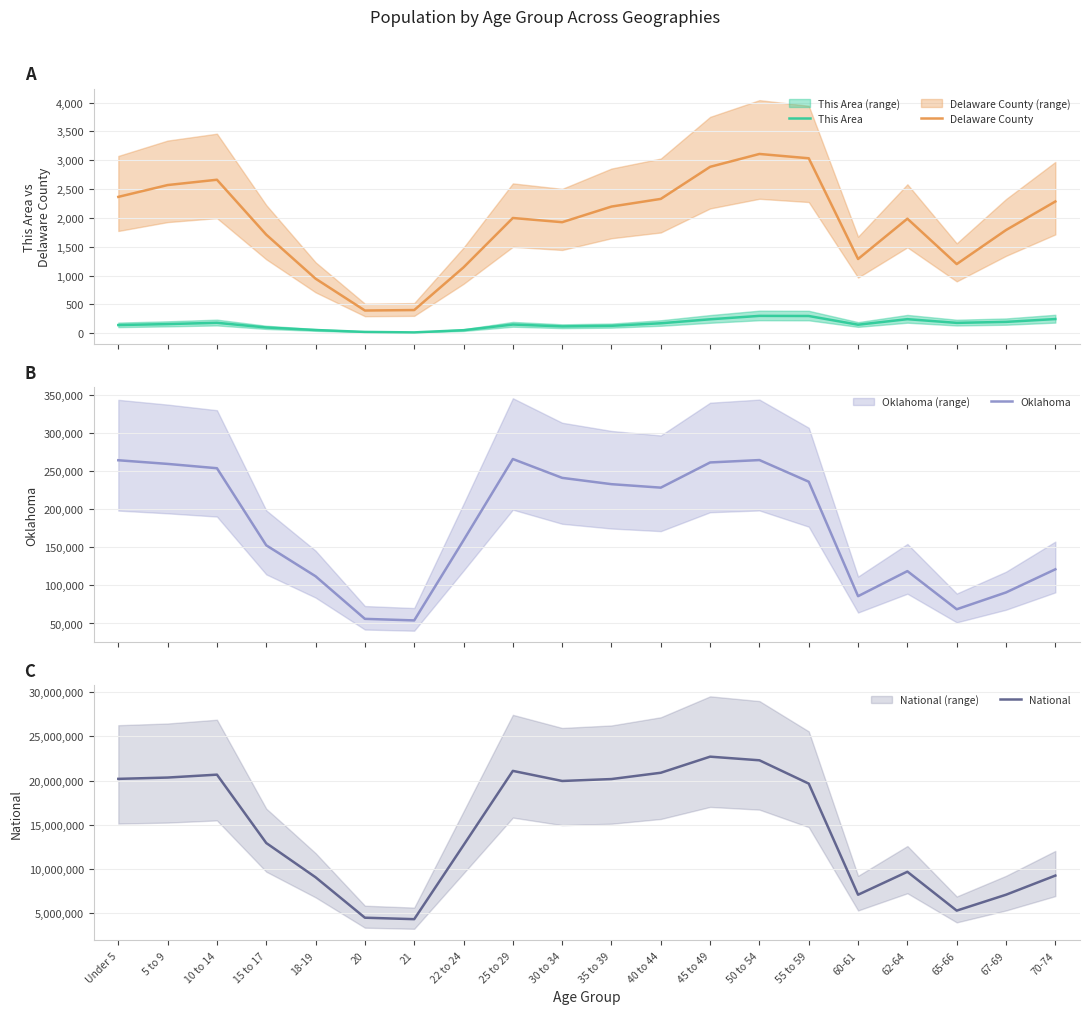

Reading left to right, extract all data points from this chart.

This Area: Under 5=143	5 to 9=160	10 to 14=182	15 to 17=101	18-19=57	20=24	21=16	22 to 24=54	25 to 29=152	30 to 34=120	35 to 39=130	40 to 44=174	45 to 49=243	50 to 54=302	55 to 59=300	60-61=149	62-64=245	65-66=181	67-69=198	70-74=247
Delaware County: Under 5=2365	5 to 9=2570	10 to 14=2662	15 to 17=1710	18-19=947	20=395	21=403	22 to 24=1143	25 to 29=1999	30 to 34=1926	35 to 39=2197	40 to 44=2330	45 to 49=2886	50 to 54=3109	55 to 59=3034	60-61=1288	62-64=1987	65-66=1200	67-69=1790	70-74=2285
Oklahoma: Under 5=264126	5 to 9=259336	10 to 14=253664	15 to 17=152540	18-19=111944	20=56068	21=54032	22 to 24=159142	25 to 29=265737	30 to 34=241018	35 to 39=232742	40 to 44=228195	45 to 49=261242	50 to 54=264369	55 to 59=235969	60-61=85815	62-64=118698	65-66=68668	67-69=90724	70-74=121075
National: Under 5=20201362	5 to 9=20348657	10 to 14=20677194	15 to 17=12954254	18-19=9086089	20=4519129	21=4354294	22 to 24=12712576	25 to 29=21101849	30 to 34=19962099	35 to 39=20179642	40 to 44=20890964	45 to 49=22708591	50 to 54=22298125	55 to 59=19664805	60-61=7113727	62-64=9704197	65-66=5319902	67-69=7115361	70-74=9278166